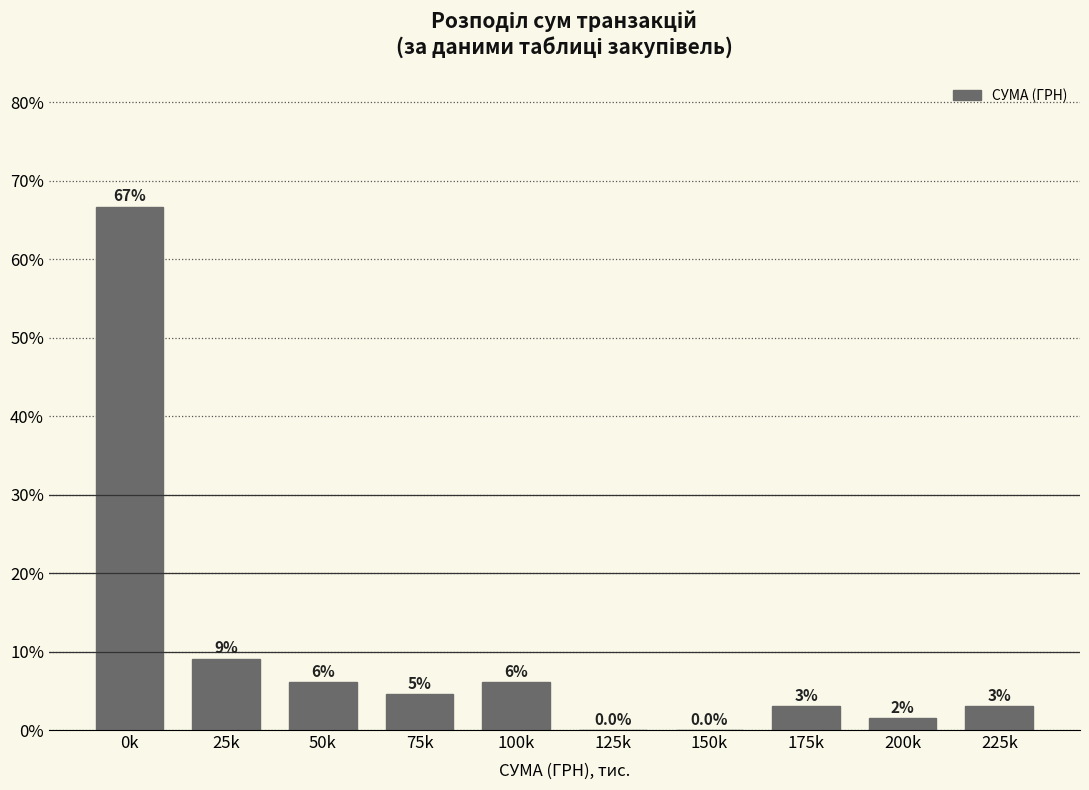

At which category does the chart reach its peak across all series?

0k